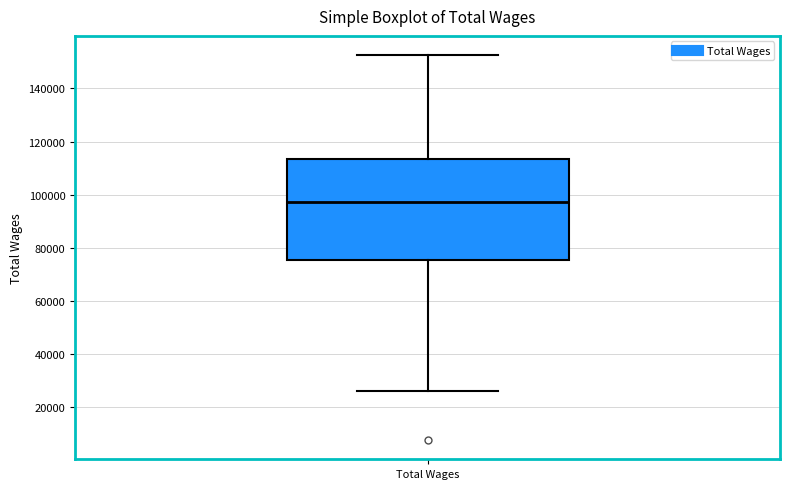

Read this box plot against the y-axis: the position of the median line, the range covered by the box, and the ends of both whiskers. The values are not printed on the chart, so give them approximately, as read against the axis.

median 98000, box 76000 to 114000, whiskers 26000 to 152000